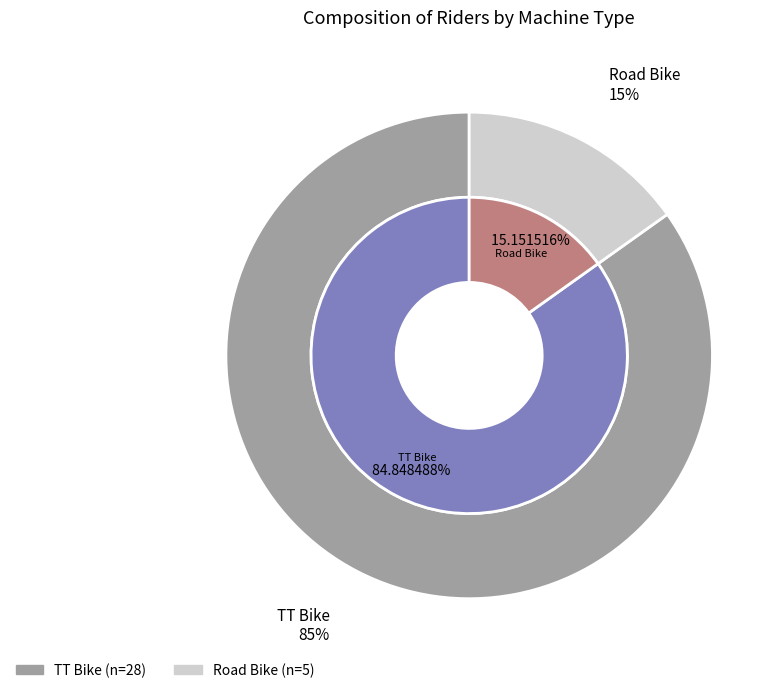

Do Road Bike and TT Bike together represent more than half of the pie?

Yes